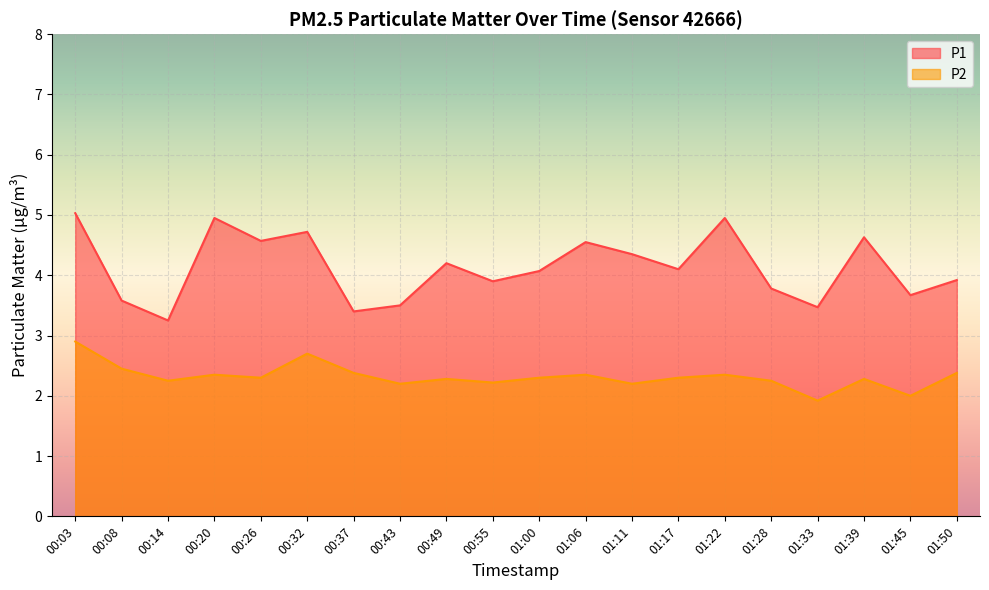

True or false: P1 and P2 cross at least once.

False